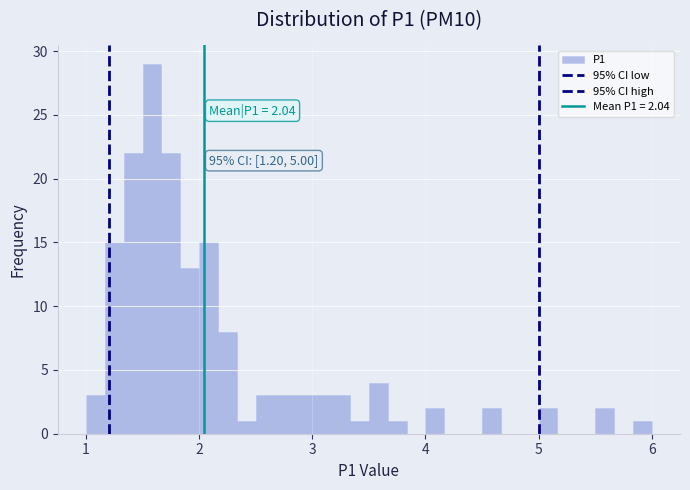

Around what value on the x-axis is the tallest bar? Give the approximate position of its centre, as read against the axis.

1.6